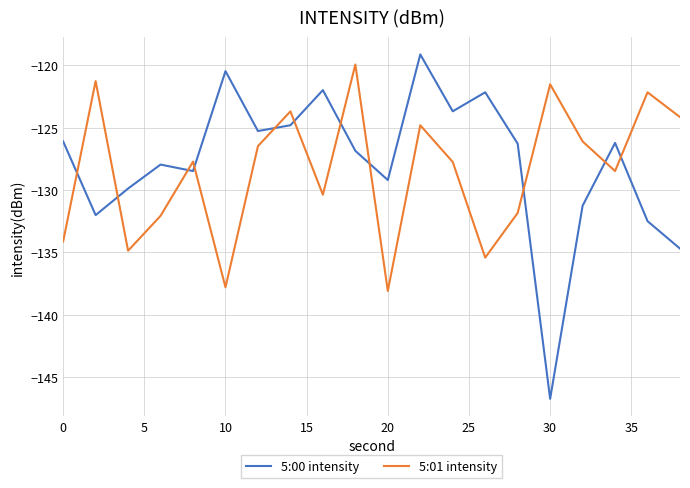

What is the minimum value for 5:01 intensity?

-138.1